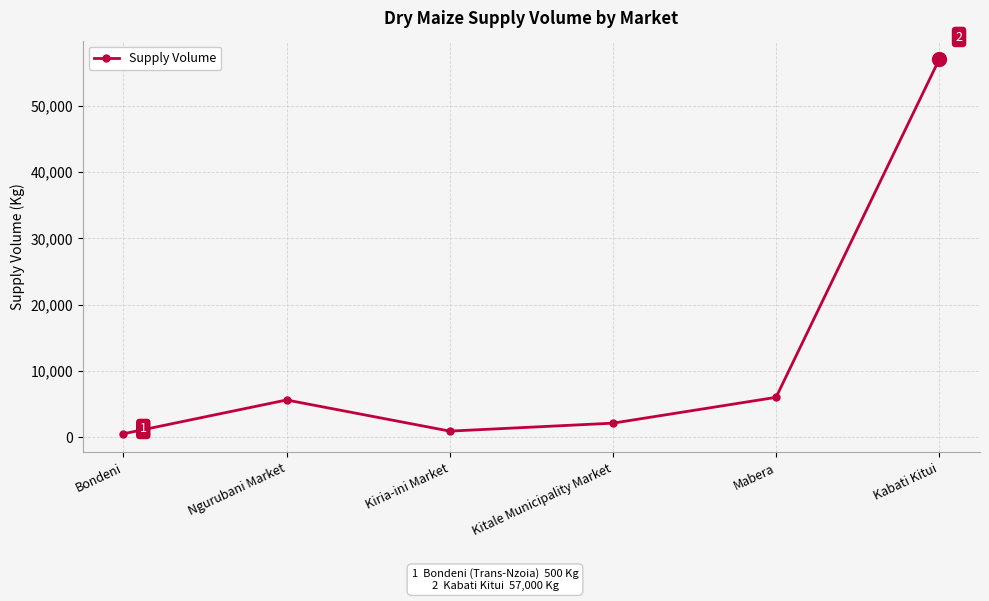

What is the value of the 4th point from the left?

2100